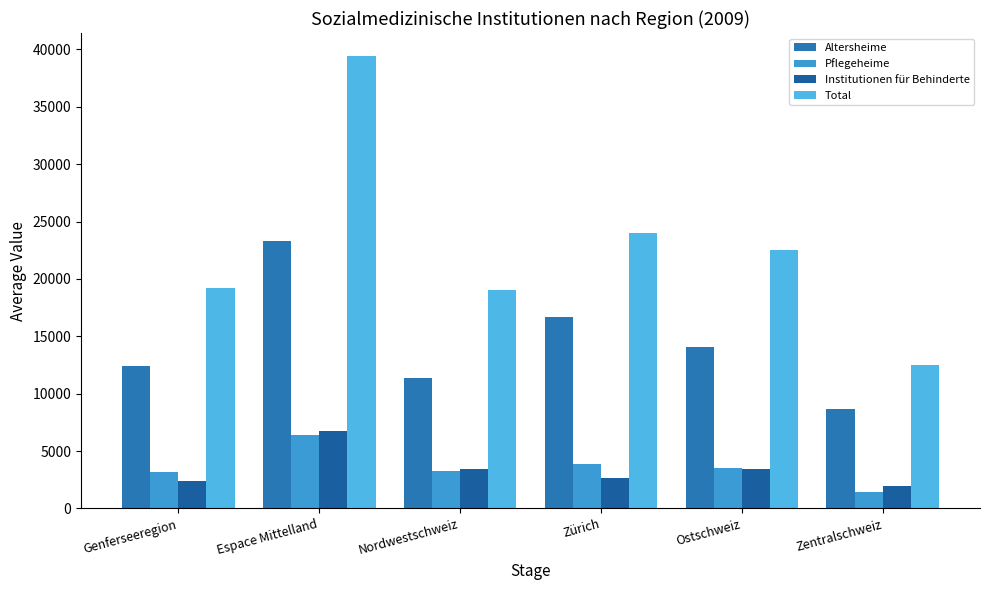

Which has a higher value, Espace Mittelland or Zentralschweiz?

Espace Mittelland